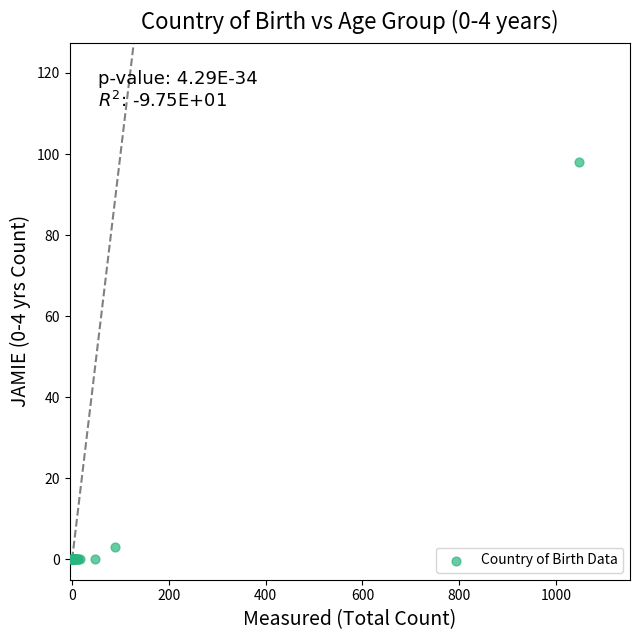

What Y value in the scatter plot is closest to 49?

3